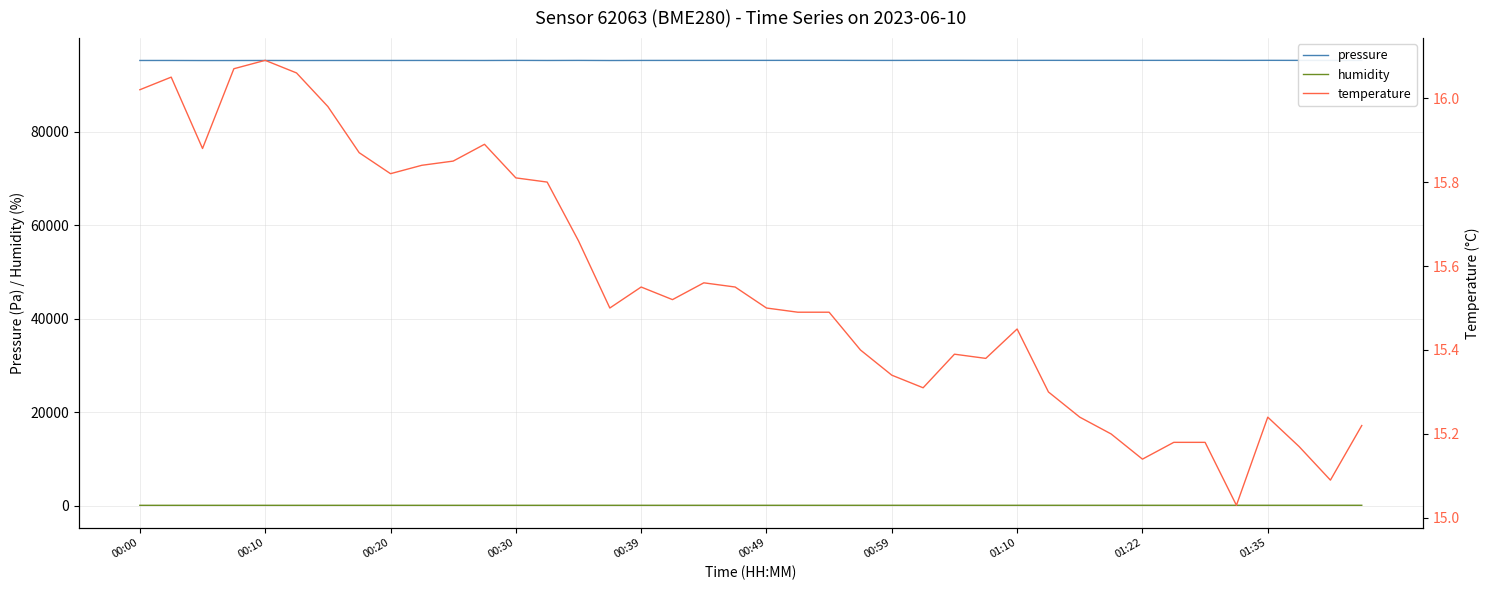

What is the lowest value of the pressure series?

95188.4